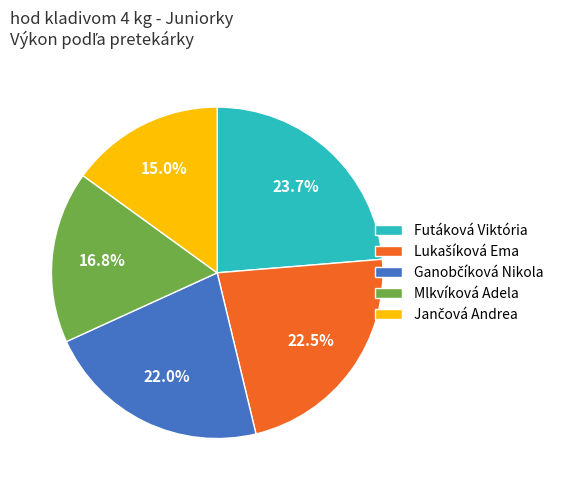

What portion of the pie excludes Futáková Viktória?

76.3%